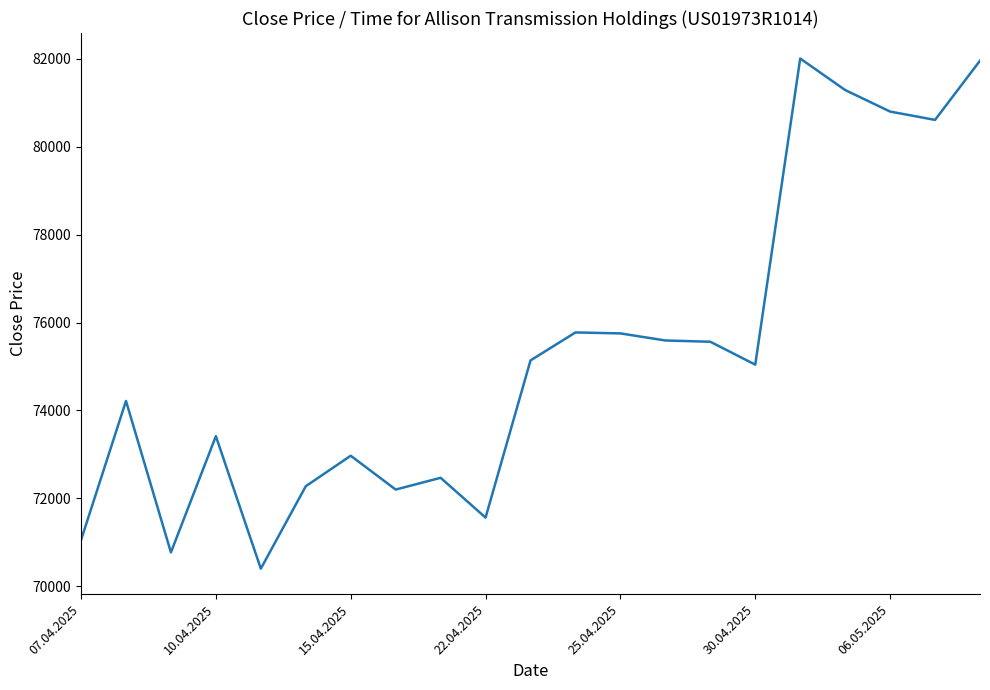

What is the smallest value displayed?

70400